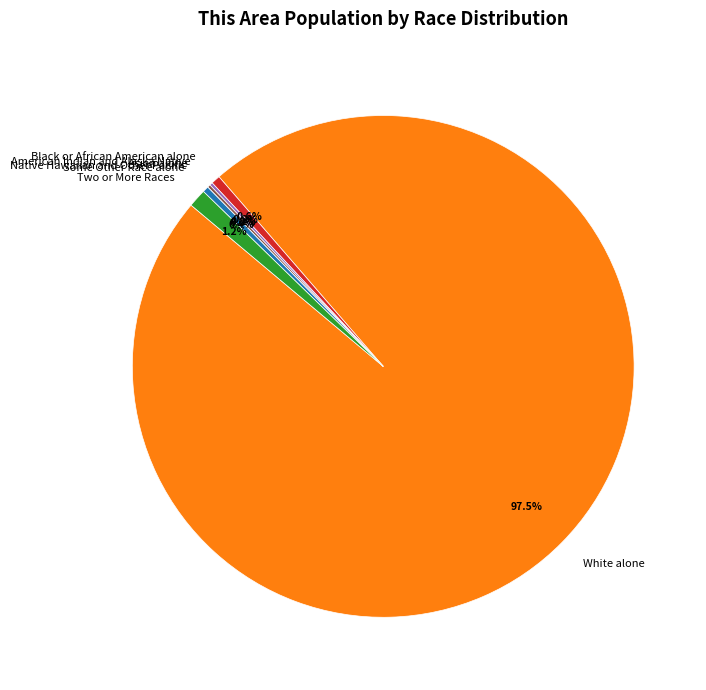

How many slices are in this pie chart?

7